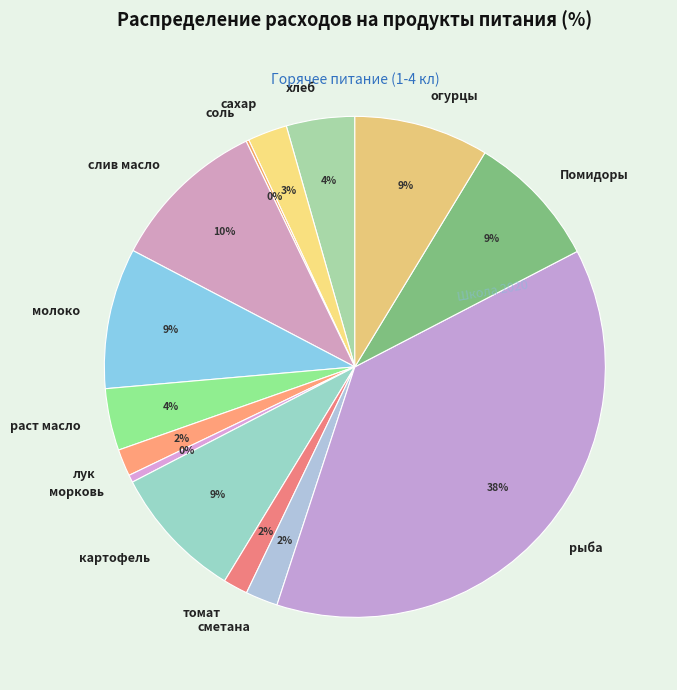

To the nearest percent, what is the average slice percentage?

7%